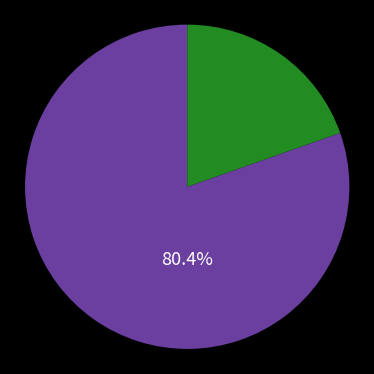

Is there a majority slice in this chart?

Yes